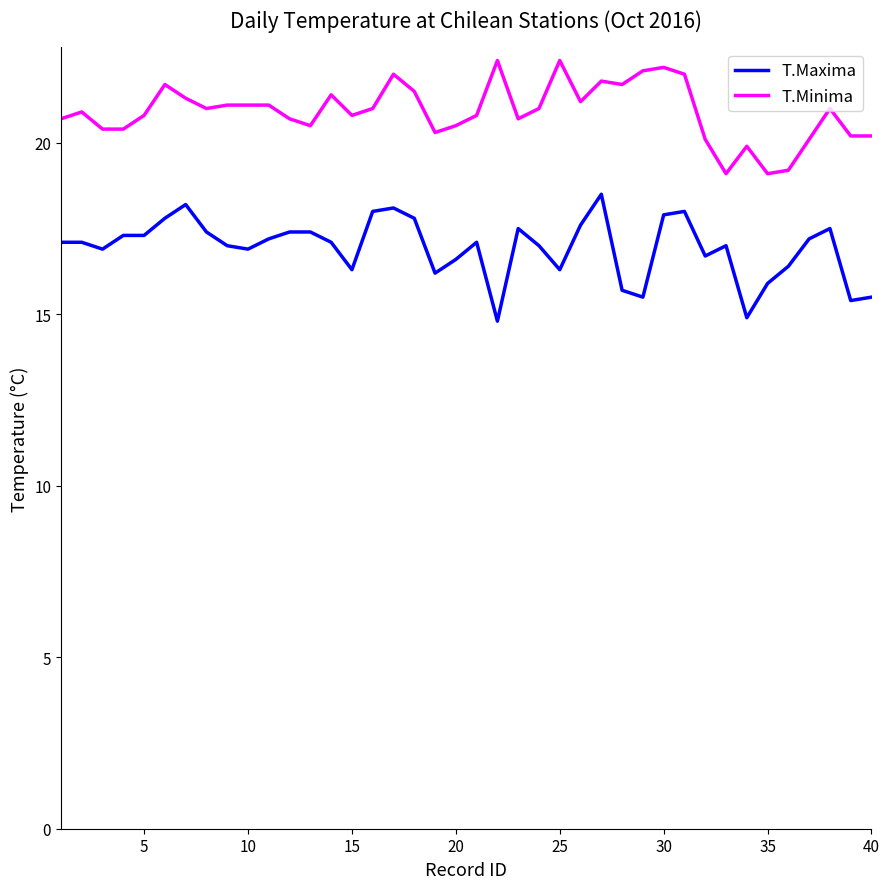

True or false: T.Minima and T.Maxima intersect in this chart.

False